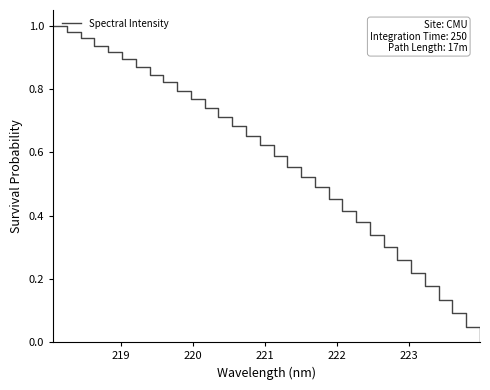

Does the chart display data point markers on the line(s)?

No